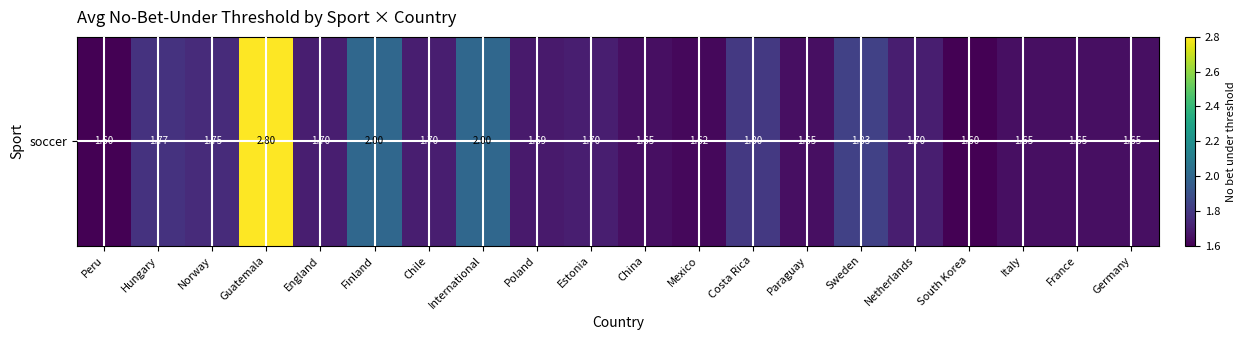

Is it true that the value at China is 2.2?

False